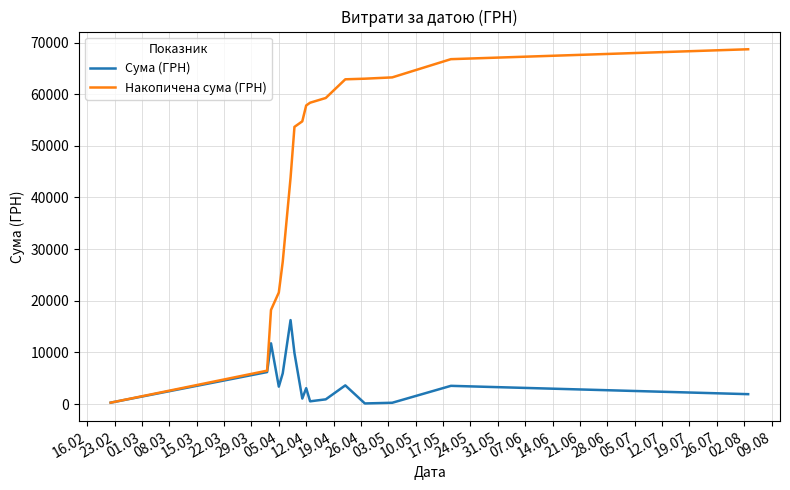

What is the maximum value for Сума (ГРН)?

16256.5